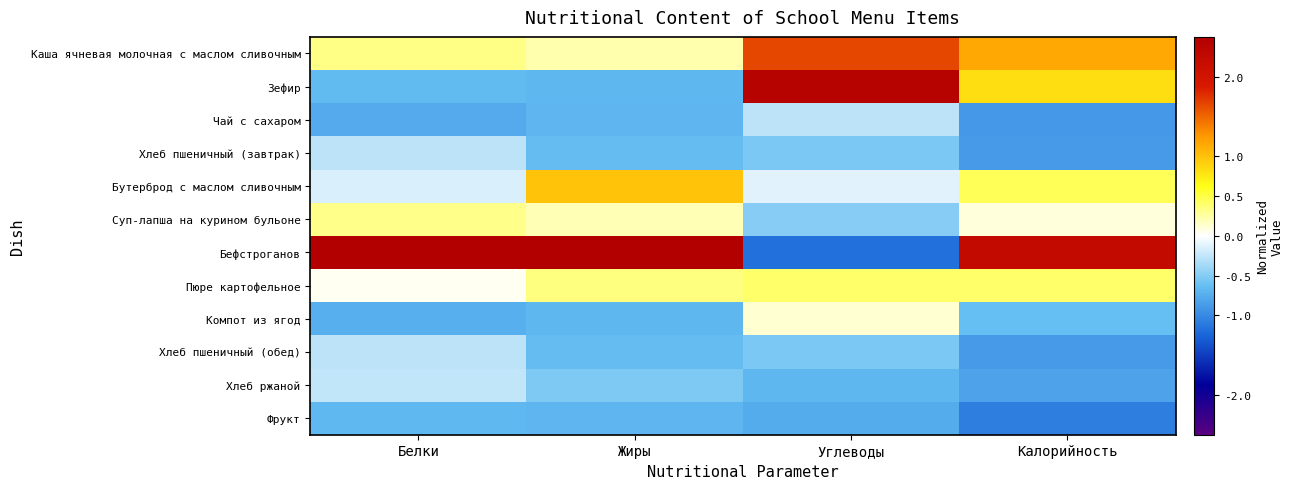

At how many categories does at least one series exceed 0?

4